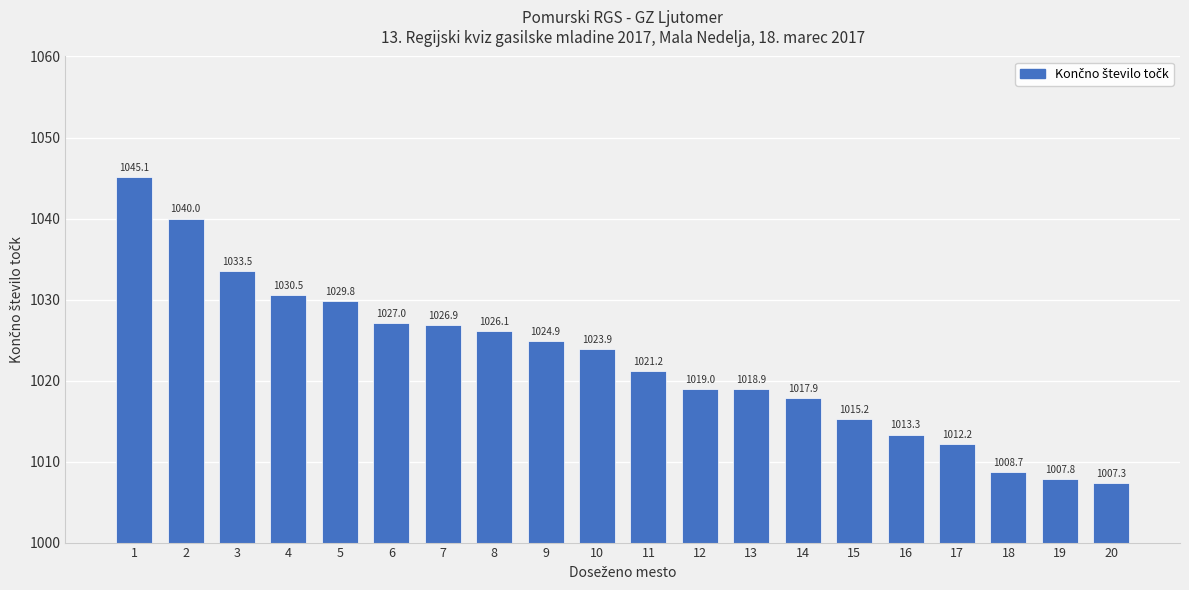

What is the difference between the maximum and minimum values?

37.8